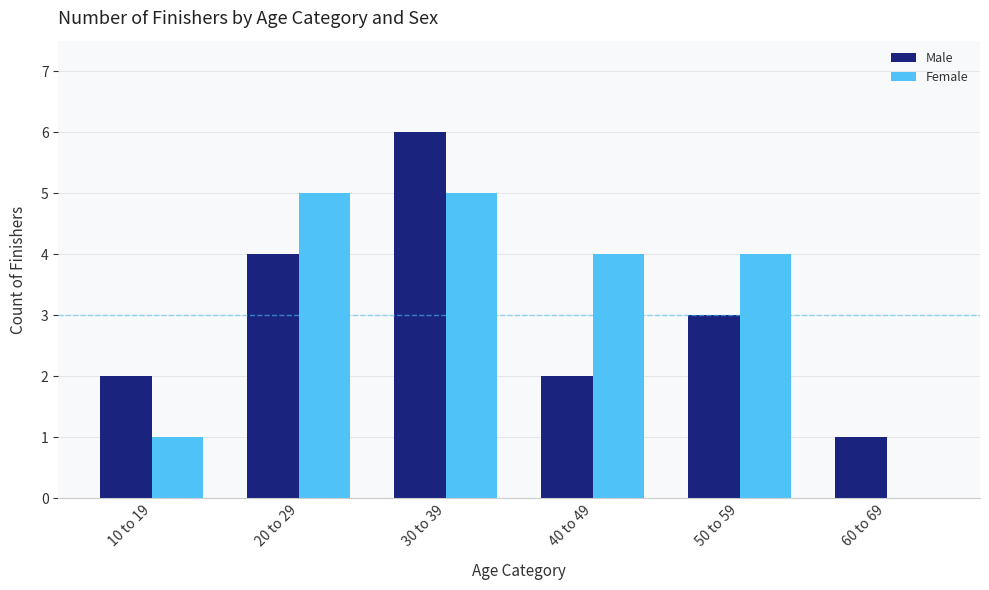

Which series changed the most between 20 to 29 and 60 to 69?

Female